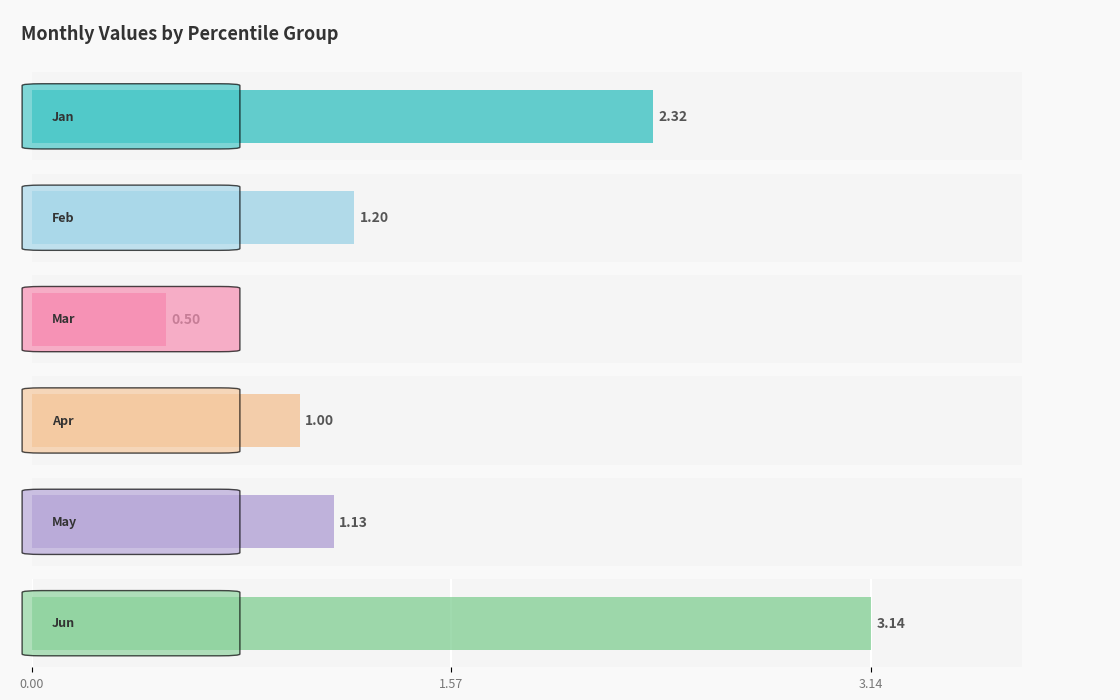

What are all the series names shown in the legend?

Jan, Feb, Mar, Apr, May, Jun